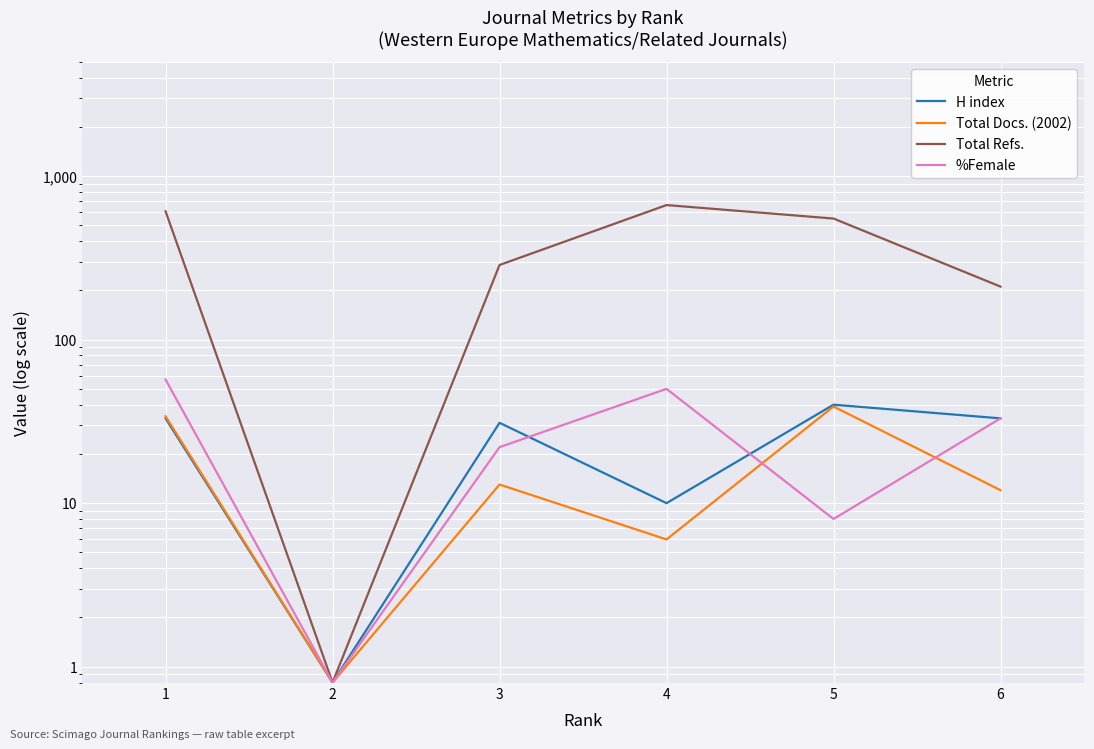

What is the value of the H index point at the 3rd from the left?

31.0